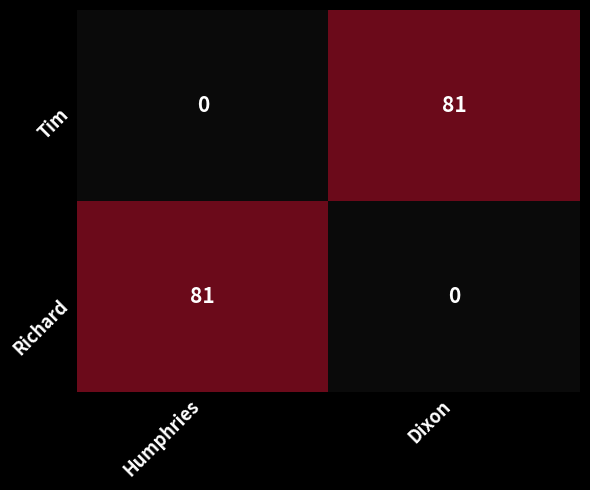

Reading left to right, what are all the values shown in this chart?

Tim: Humphries=0	Dixon=81
Richard: Humphries=81	Dixon=0